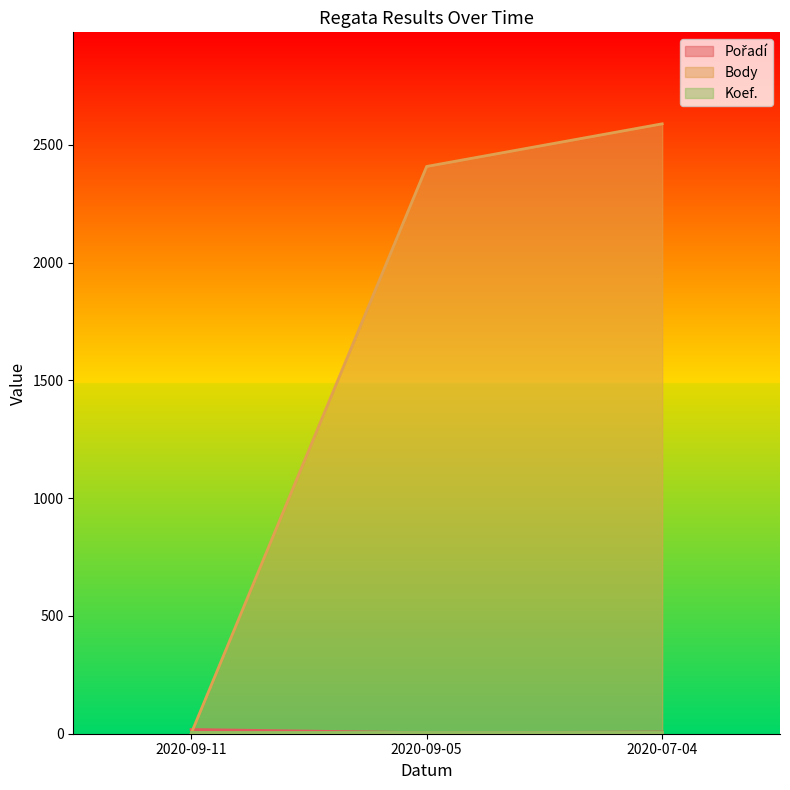

Which category has the highest value across all series?

2020-07-04